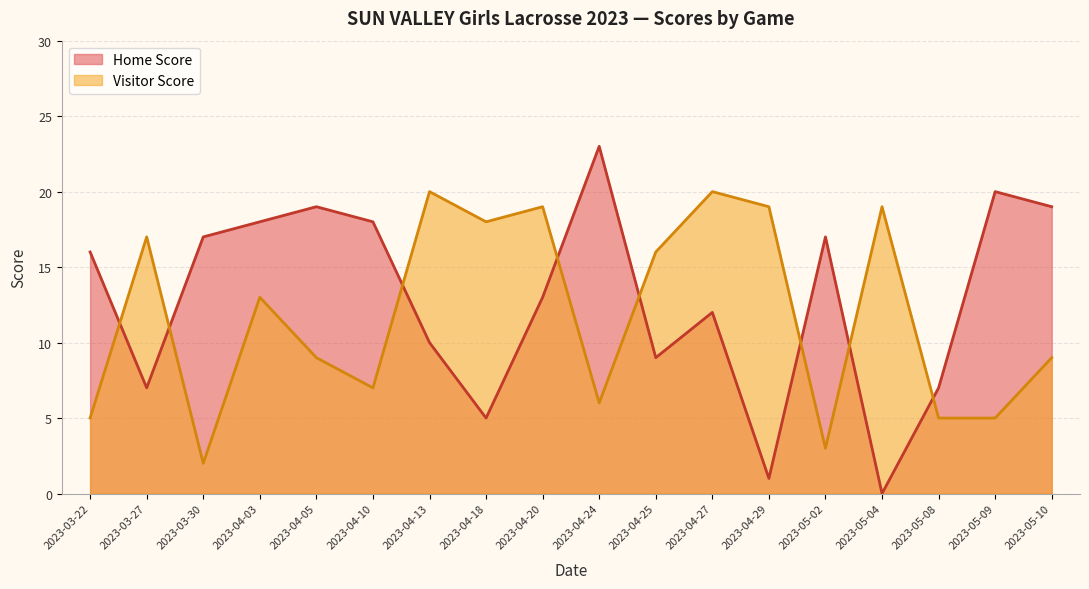

What is the difference between the highest and lowest values at 2023-04-27?

8